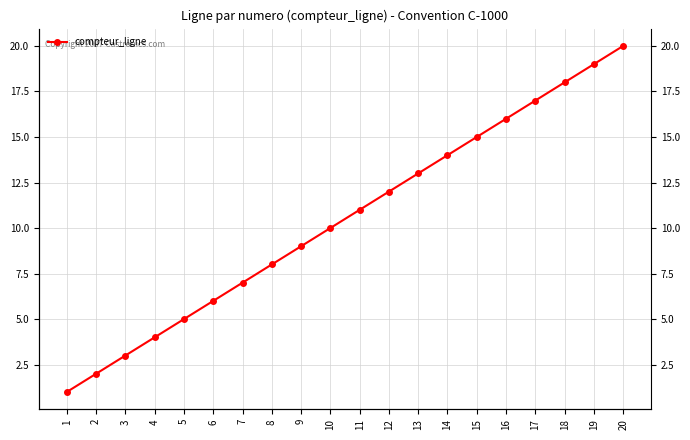

What is the value of the 6th point from the left?

6